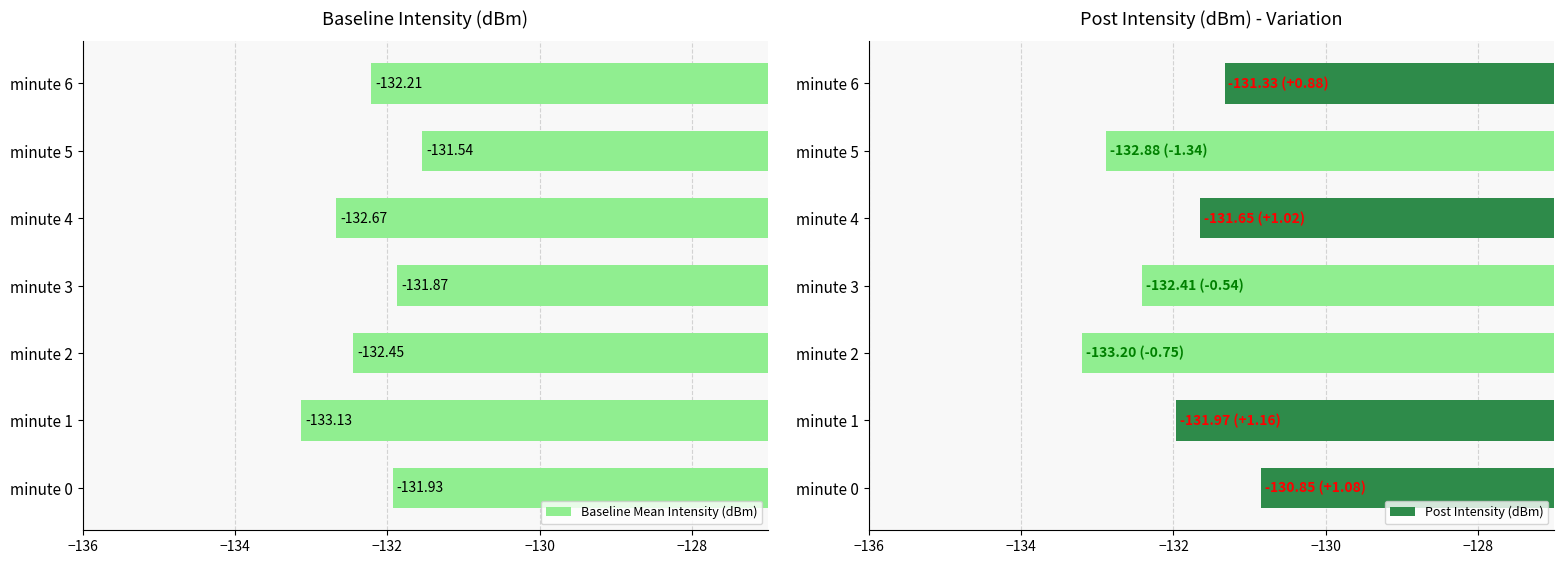

What is the difference between the maximum and minimum values in the Baseline Mean Intensity (dBm) series?

1.6